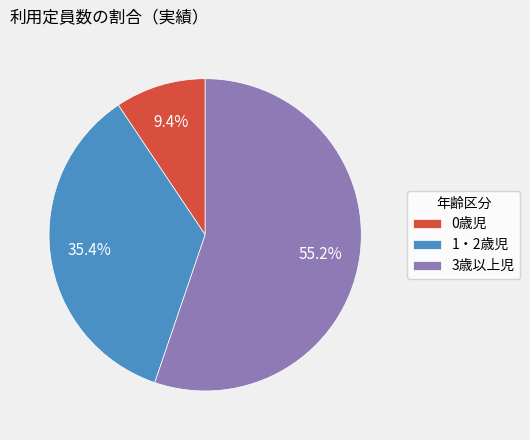

How many slices are in this pie chart?

3